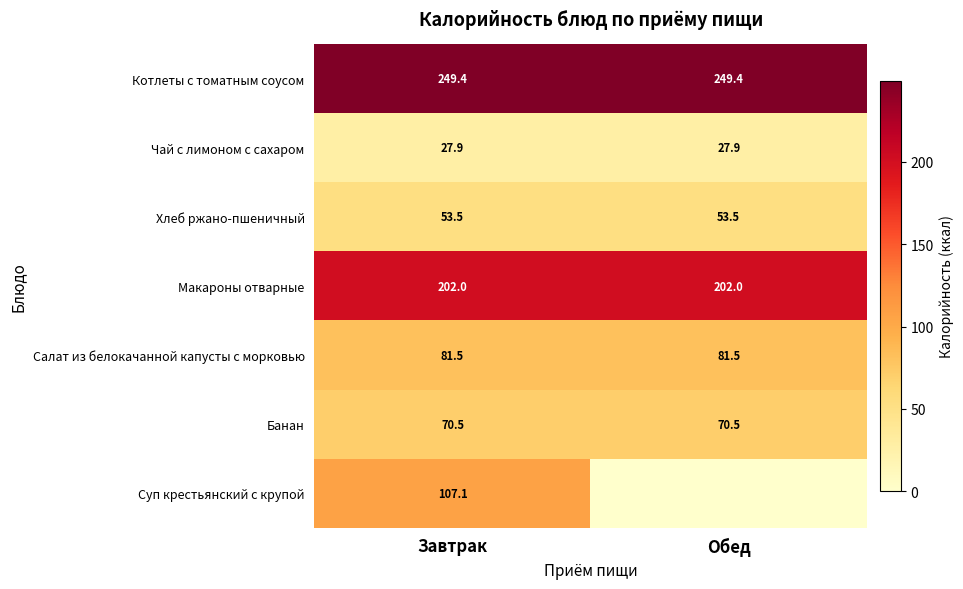

At which category is the sum across all series the highest?

Завтрак